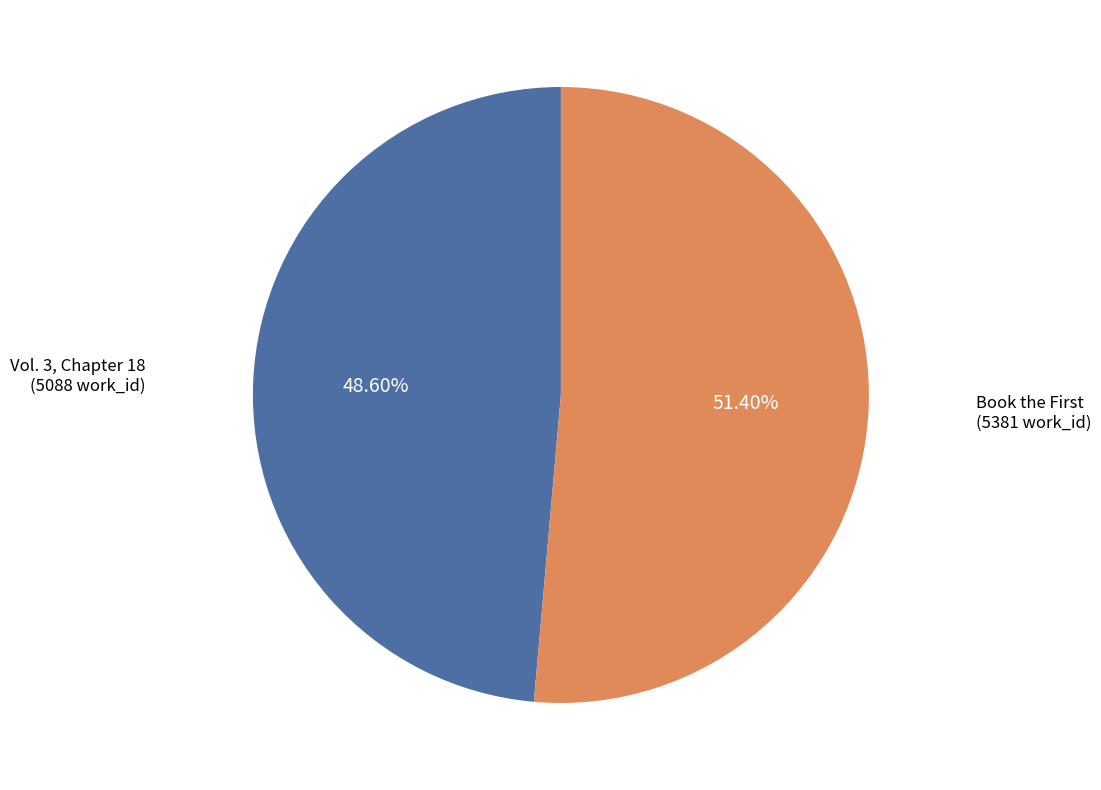

Which category has the smallest portion of the pie?

Vol. 3, Chapter 18